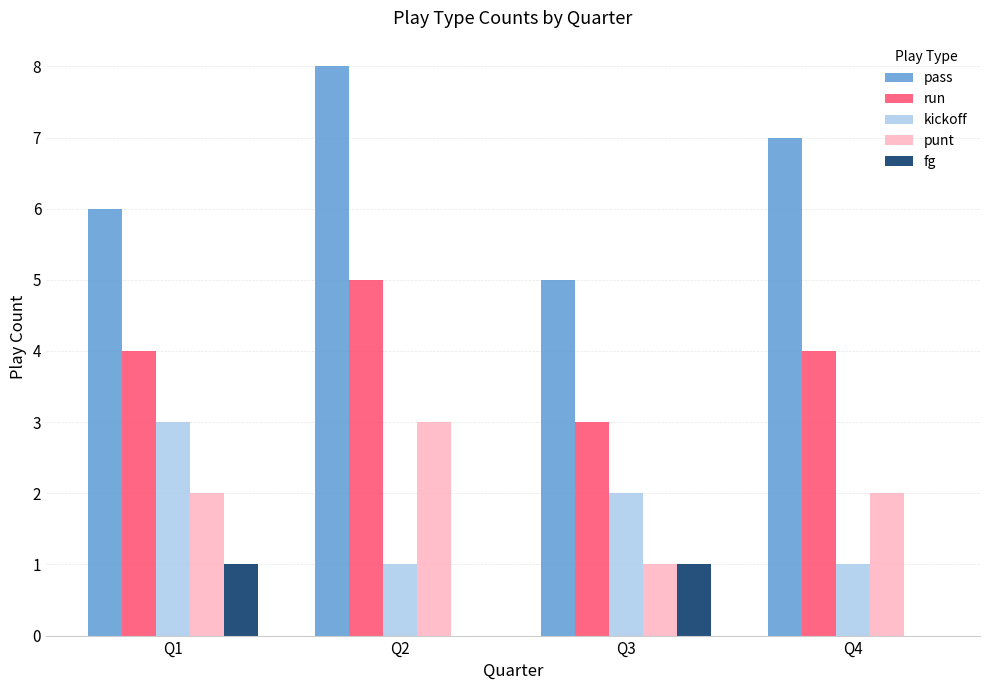

Reading right to left, what are all the values shown in this chart?

pass: 7	5	8	6
run: 4	3	5	4
kickoff: 1	2	1	3
punt: 2	1	3	2
fg: 0	1	0	1